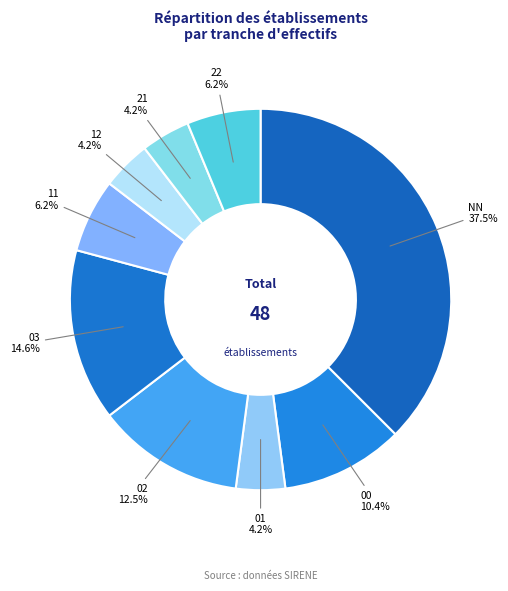

Is it true that 22 is 6% of the pie?

True